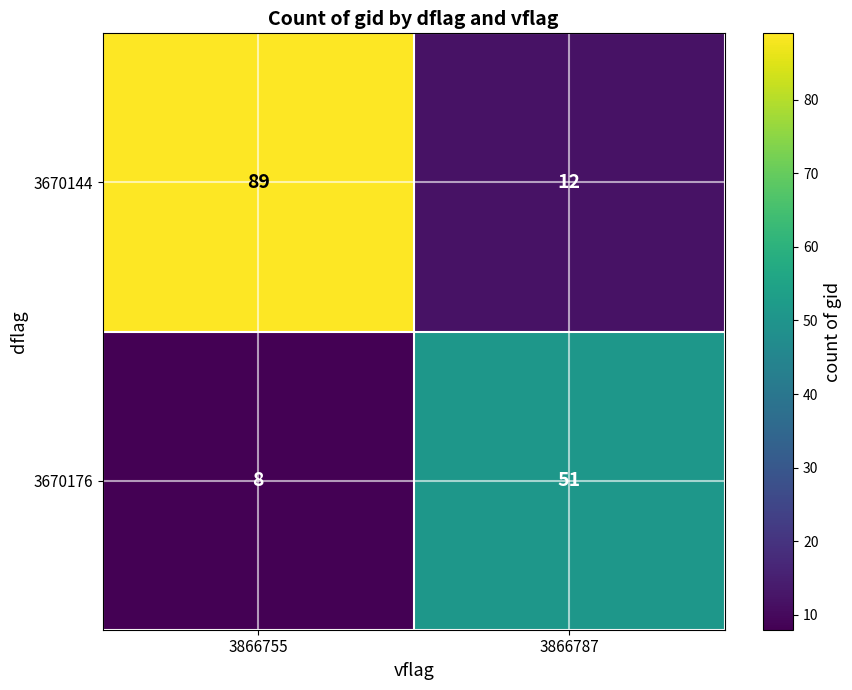

The value of 3670144 at 3866755 is 89. True or false?

True